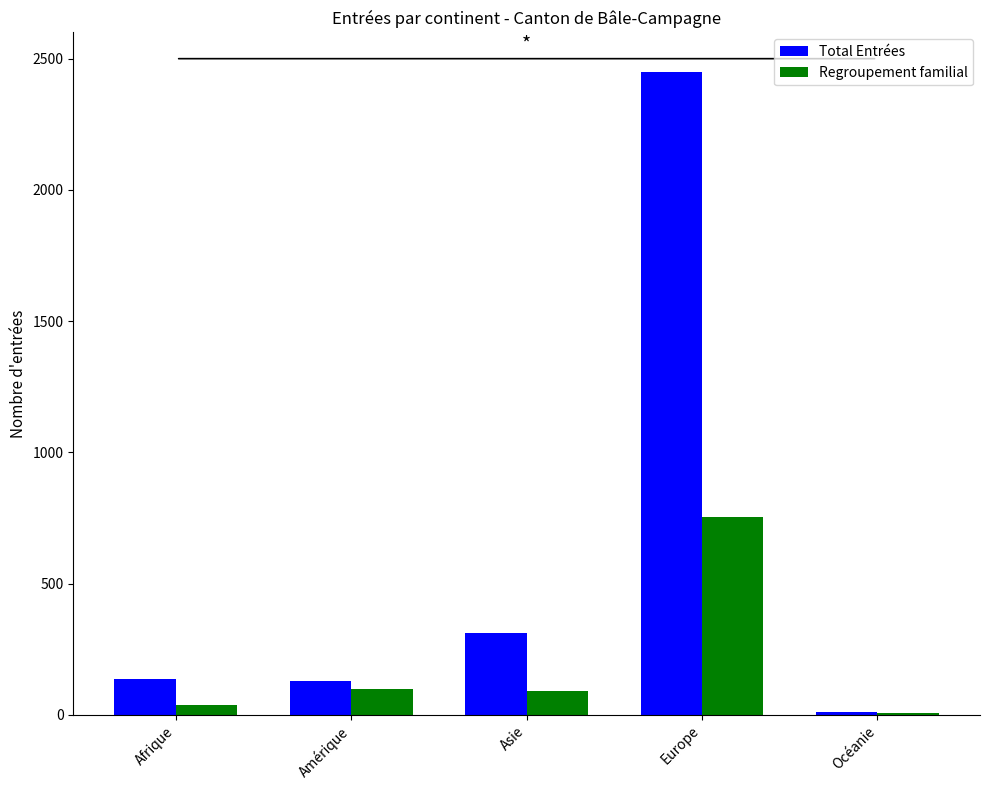

Which series changed the most between Amérique and Océanie?

Total Entrées